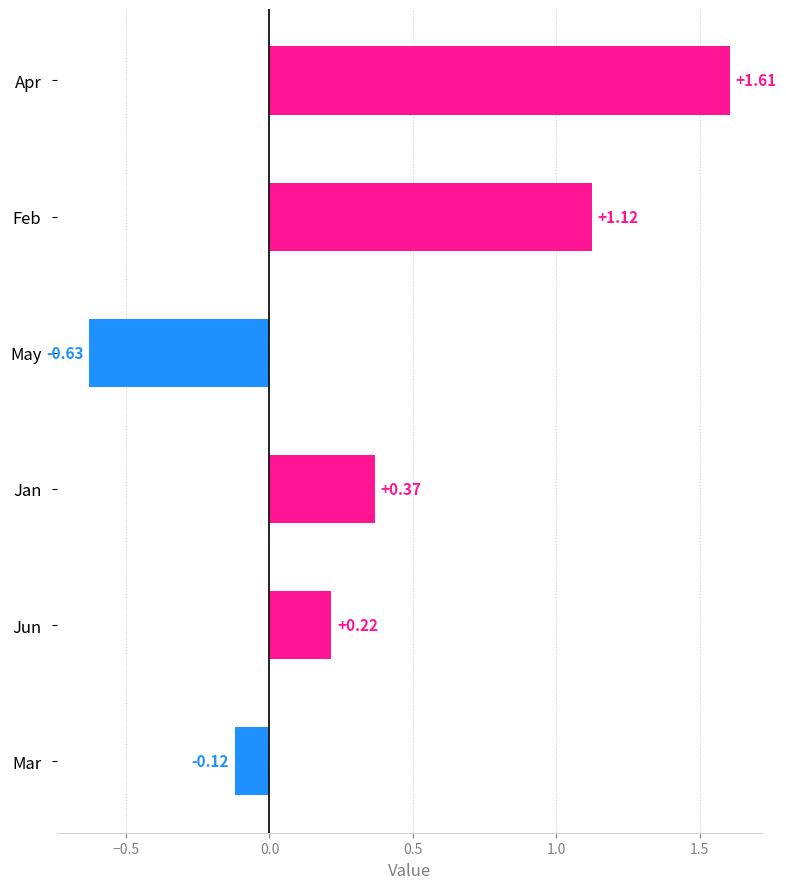

At which category does the chart reach its peak across all series?

Apr